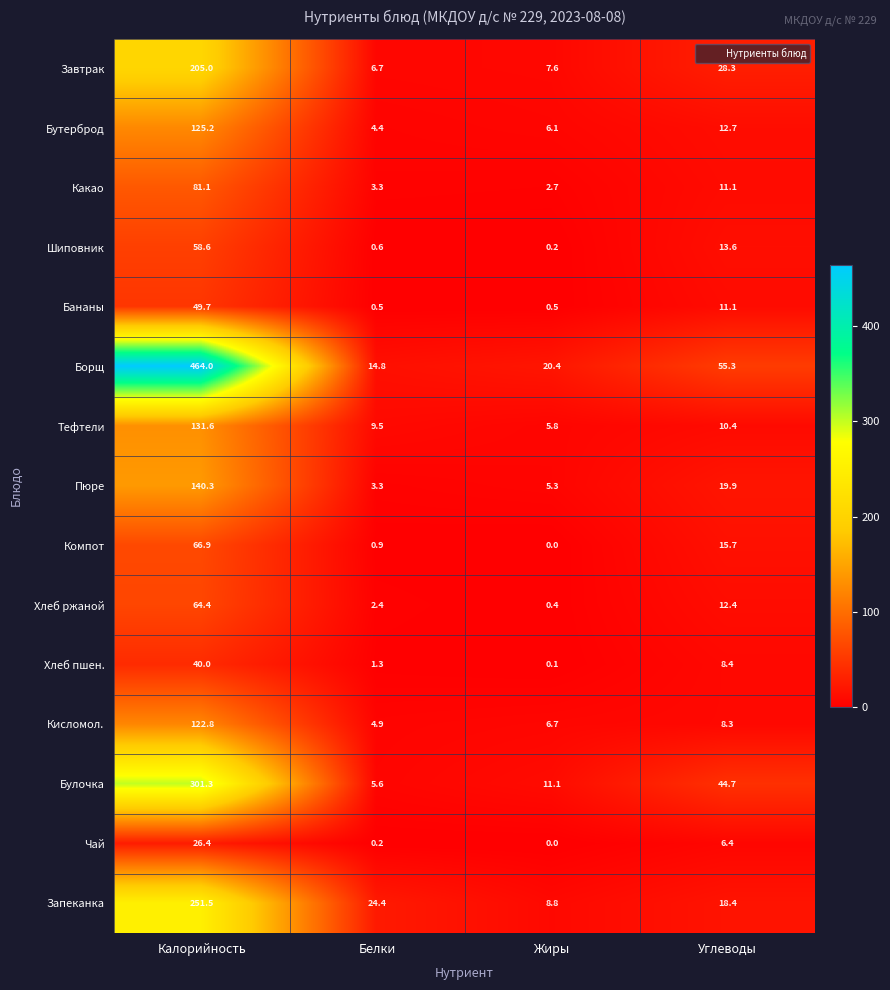

Where is Тефтели nearest to the value 68?

Углеводы